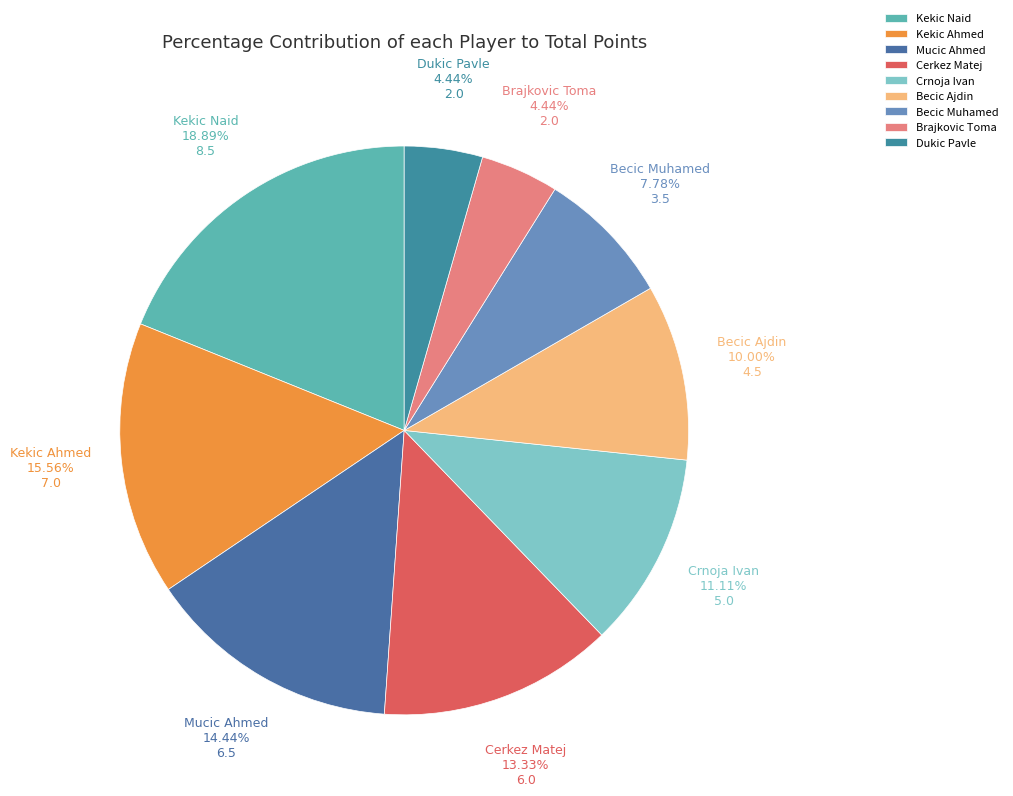

Between Brajkovic Toma and Mucic Ahmed, which is larger?

Mucic Ahmed